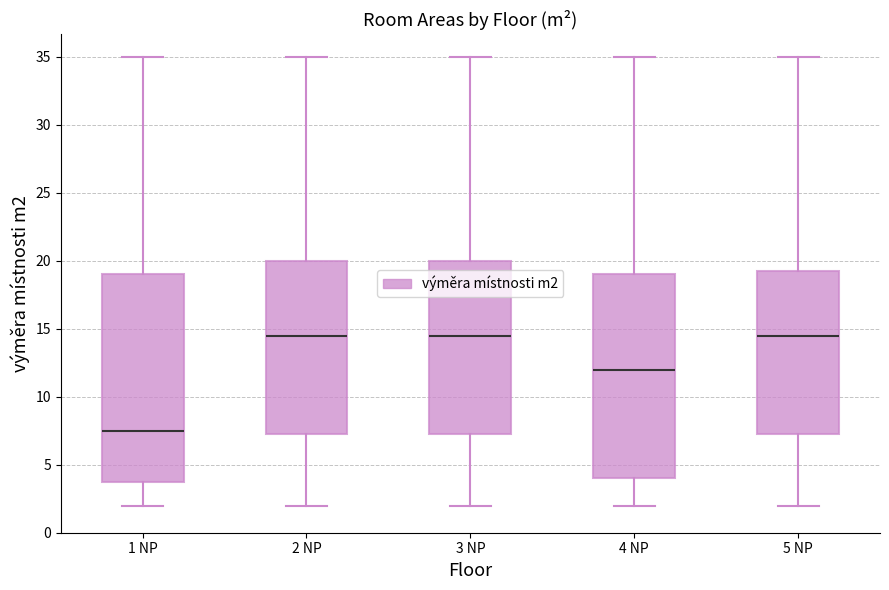

Reading left to right, read every box against the y-axis: the position of its median line, the range the box covers, and the ends of its whiskers. The values are not printed on the chart, so give them approximately, as read against the axis.

1 NP: median 7.5, box 4.0 to 19.0, whiskers 2.0 to 35.0
2 NP: median 14.5, box 7.5 to 20.0, whiskers 2.0 to 35.0
3 NP: median 14.5, box 7.5 to 20.0, whiskers 2.0 to 35.0
4 NP: median 12.0, box 4.0 to 19.0, whiskers 2.0 to 35.0
5 NP: median 14.5, box 7.5 to 19.5, whiskers 2.0 to 35.0